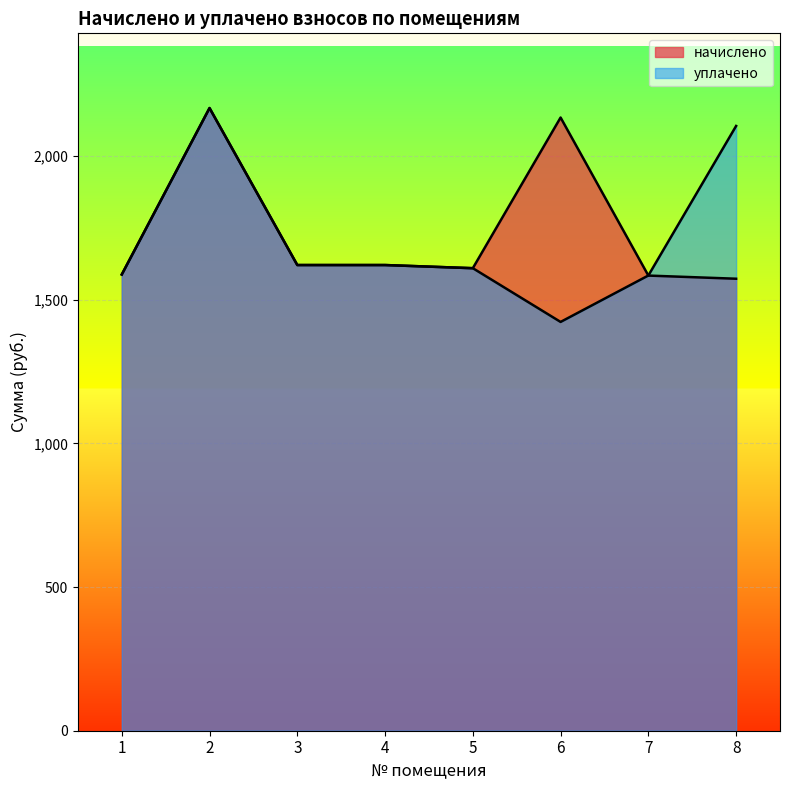

At which category is the sum across all series the highest?

2